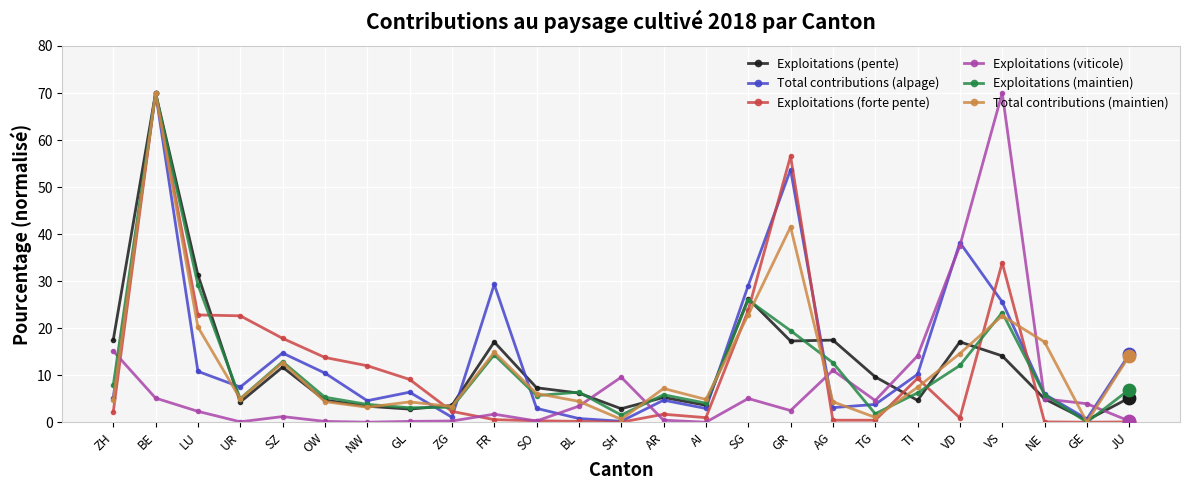

How many interior local valleys does the Total contributions (alpage) series have?

7